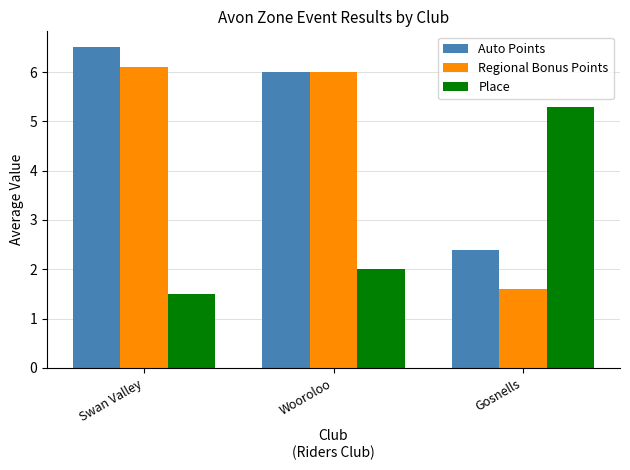

The Regional Bonus Points series shows 6.1 at Swan Valley. True or false?

True